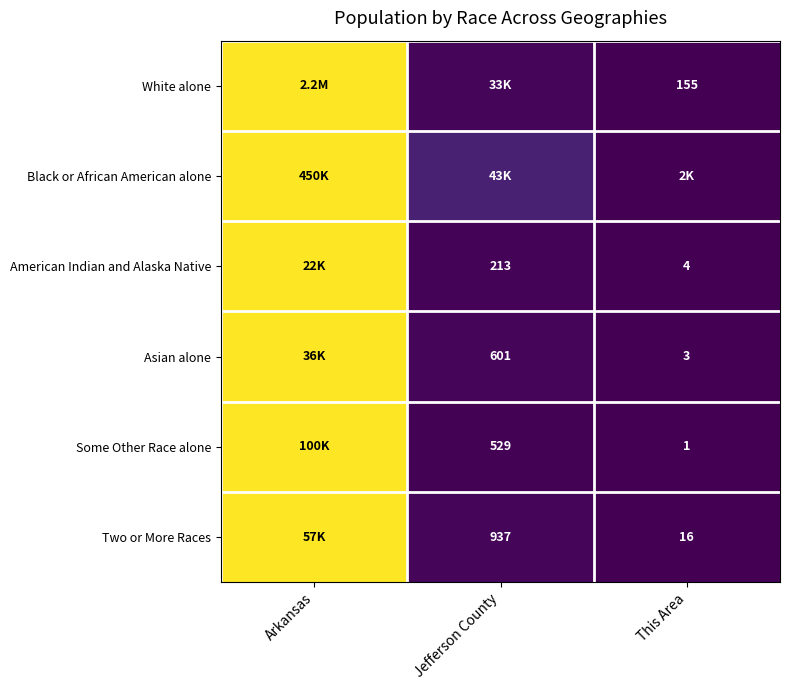

True or false: American Indian and Alaska Native has a value of 0.5 at This Area.

False